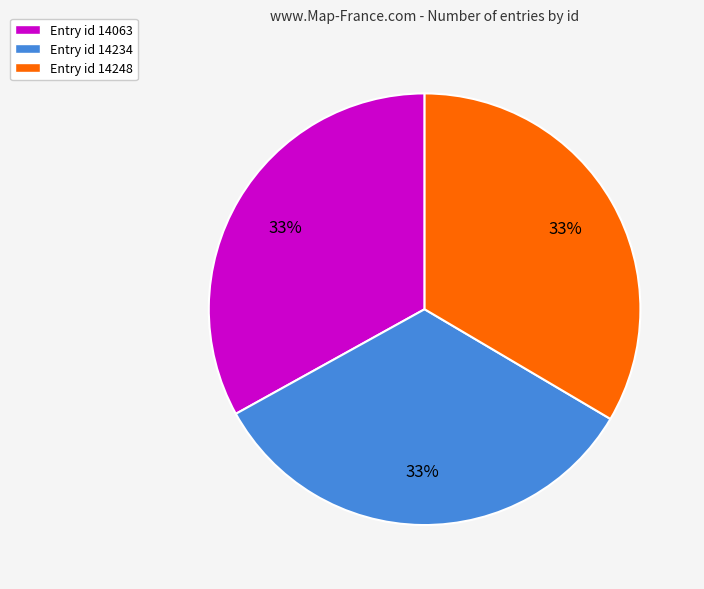

To the nearest percent, what is the average slice percentage?

33%